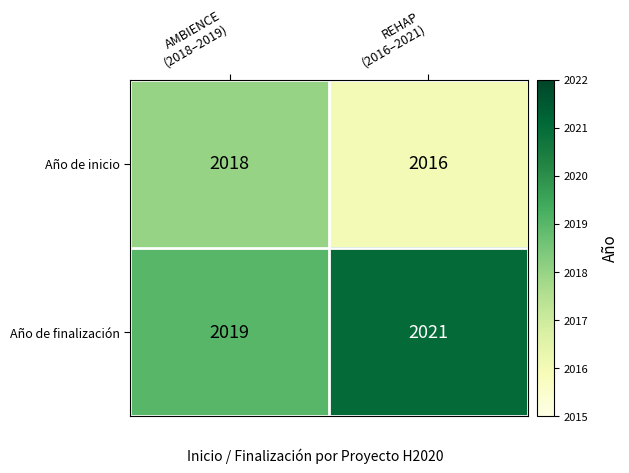

List the series in order of their overall mean, lowest first.

Año de inicio, Año de finalización